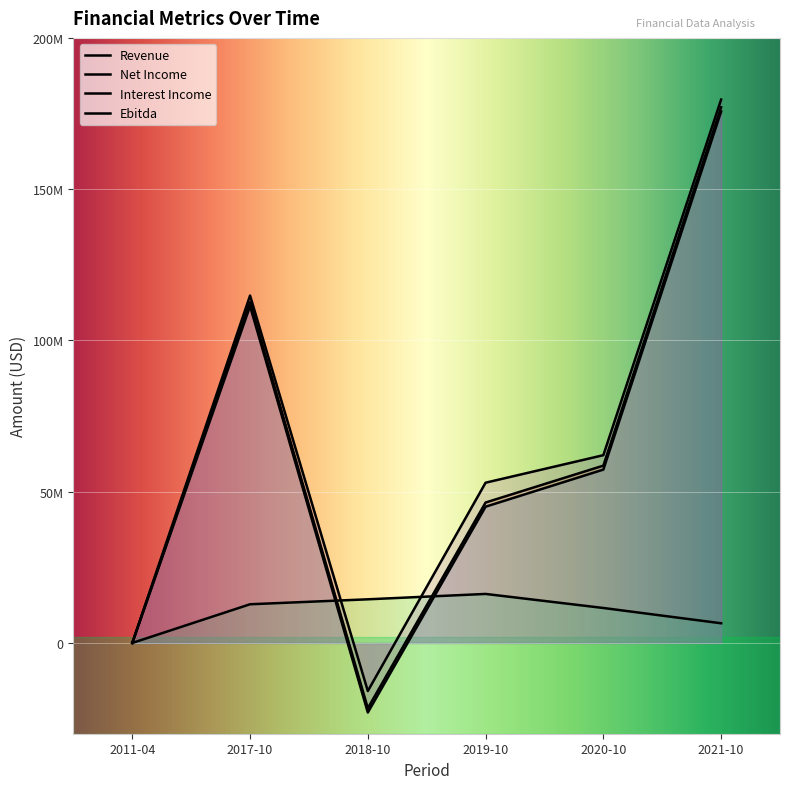

What is the difference between the maximum and minimum values in the Interest Income series?

16205487